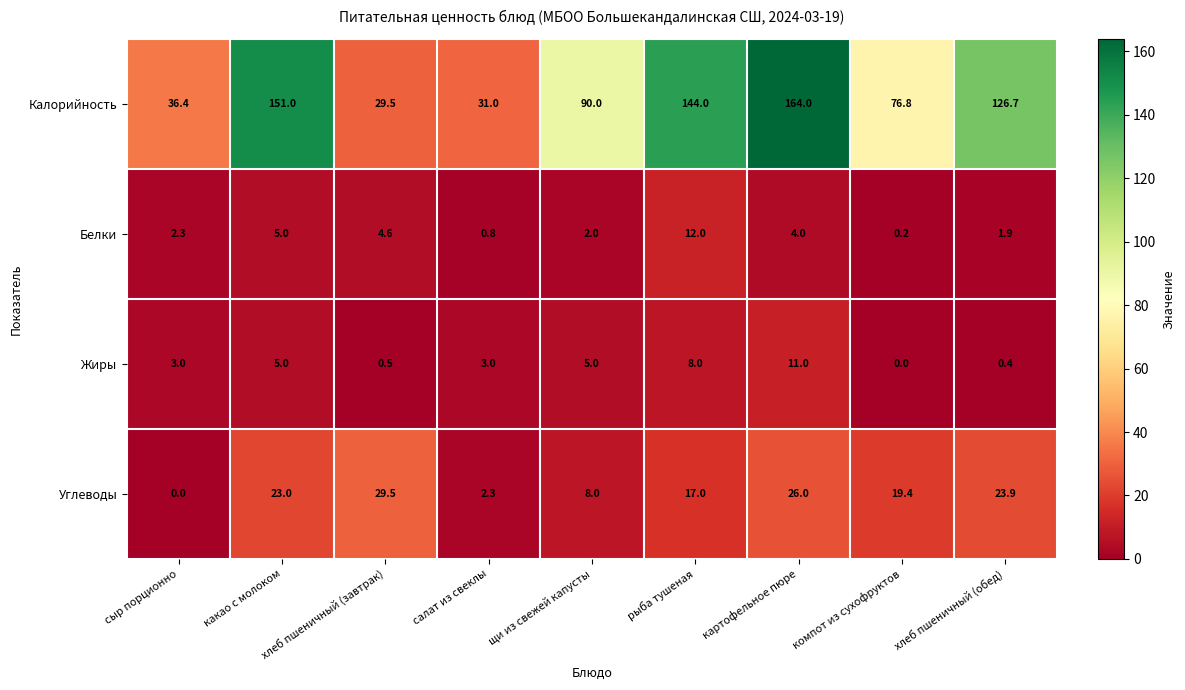

At which category is the sum across all series the highest?

картофельное пюре